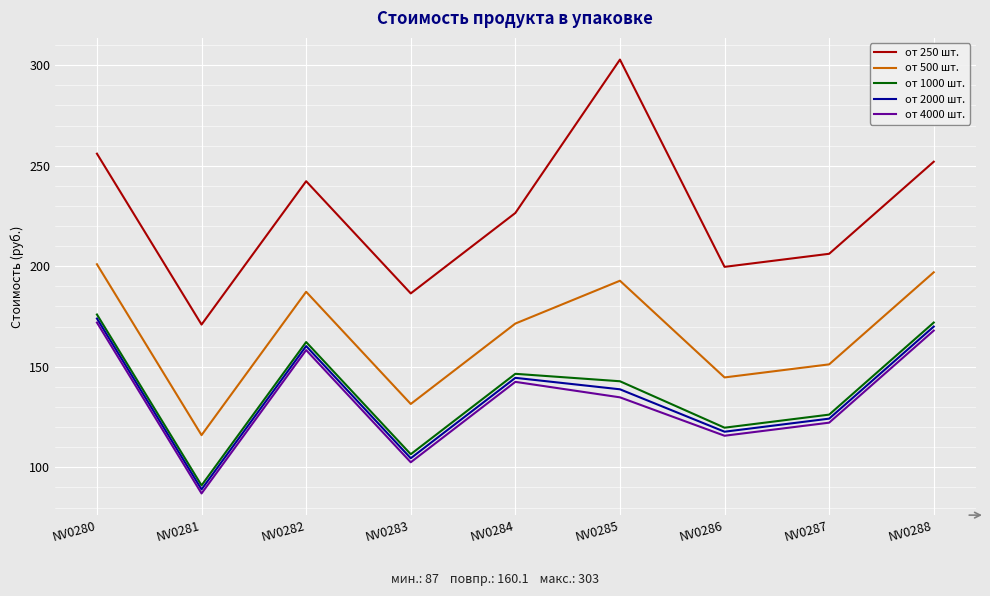

How many distinct data groups are displayed?

5